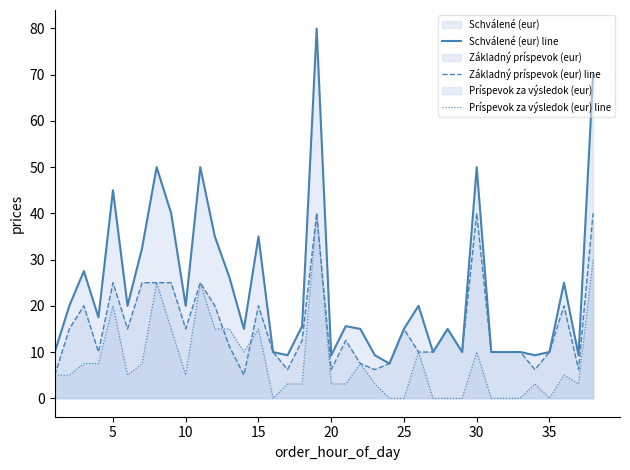

Which series has the largest total across all categories?

Schválené (eur) line